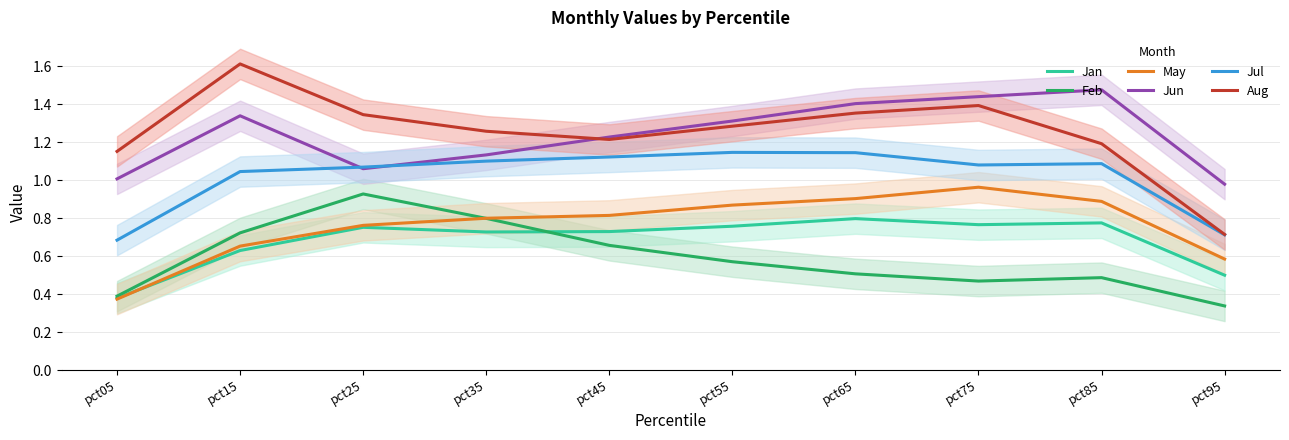

What is the spread (max minus min) of values at pct45?

0.6